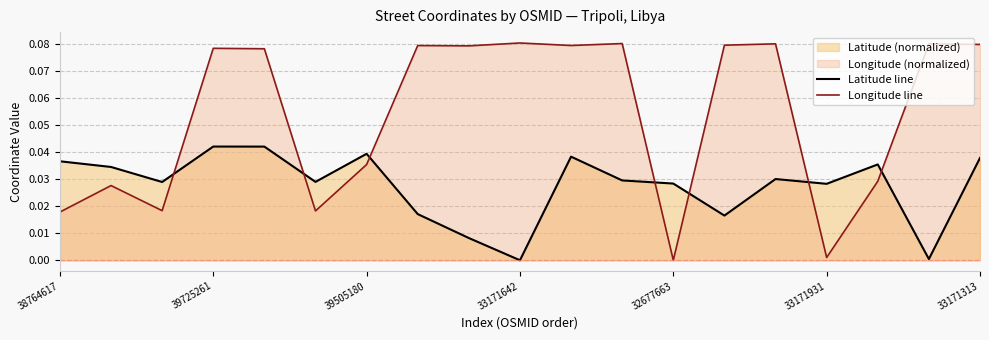

Is it true that Longitude line equals 0.0 at 33171642?

False